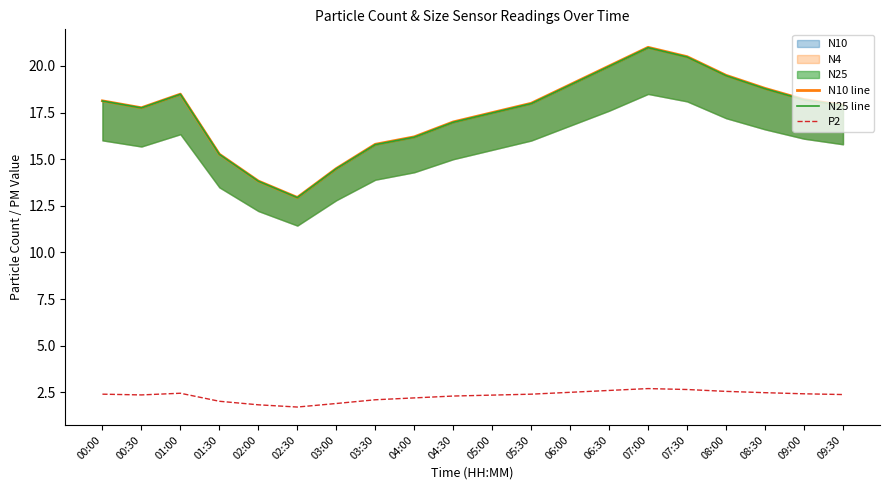

Between 05:00 and 08:30, which is larger?

08:30